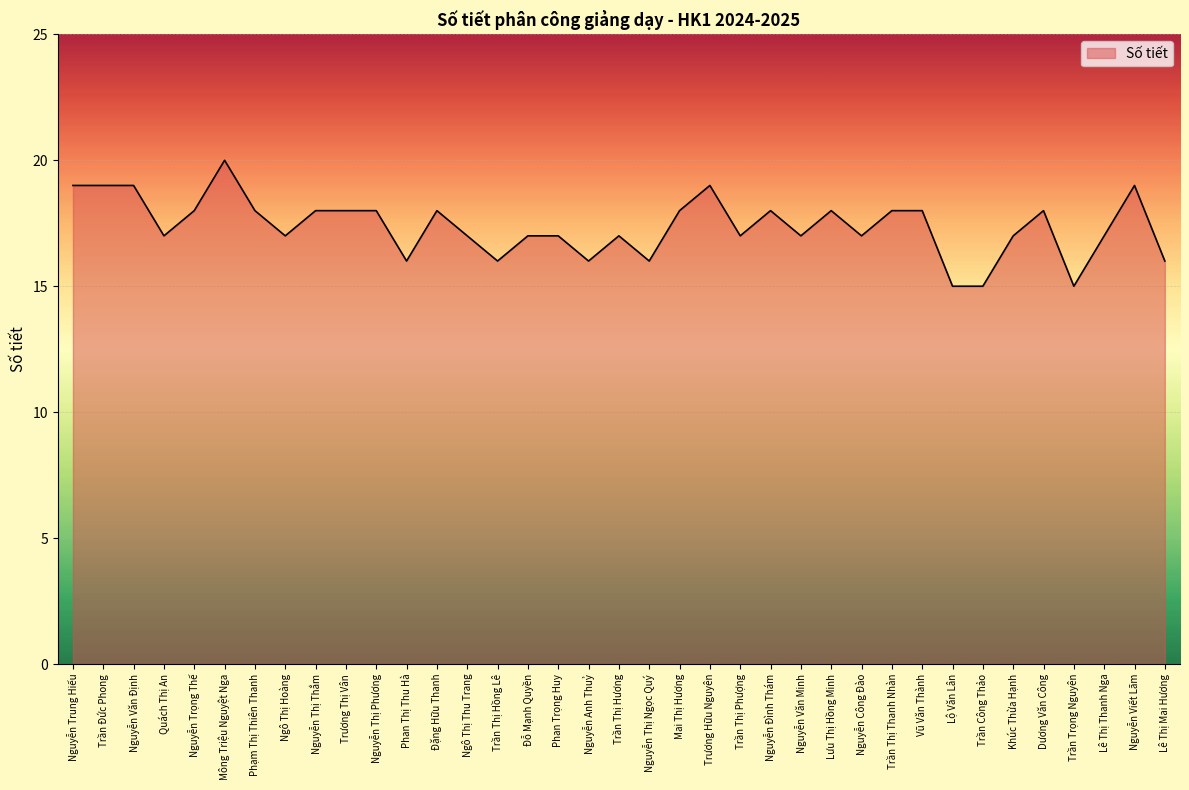

The chart shows a value of 15 at Trần Công Thảo. True or false?

True